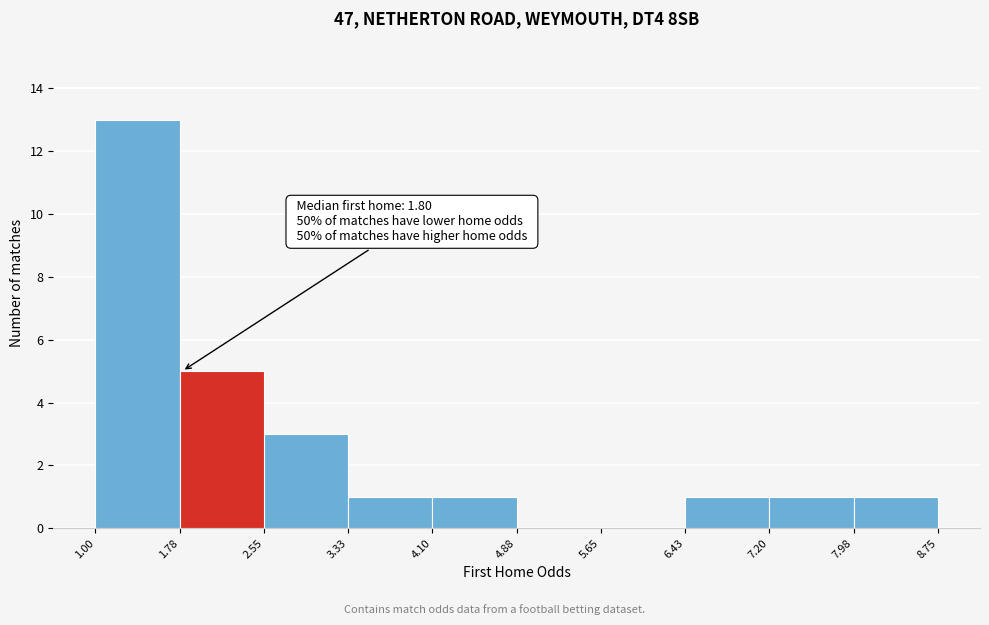

Over which range of the x-axis is the bar tallest?

1.00 to 1.78